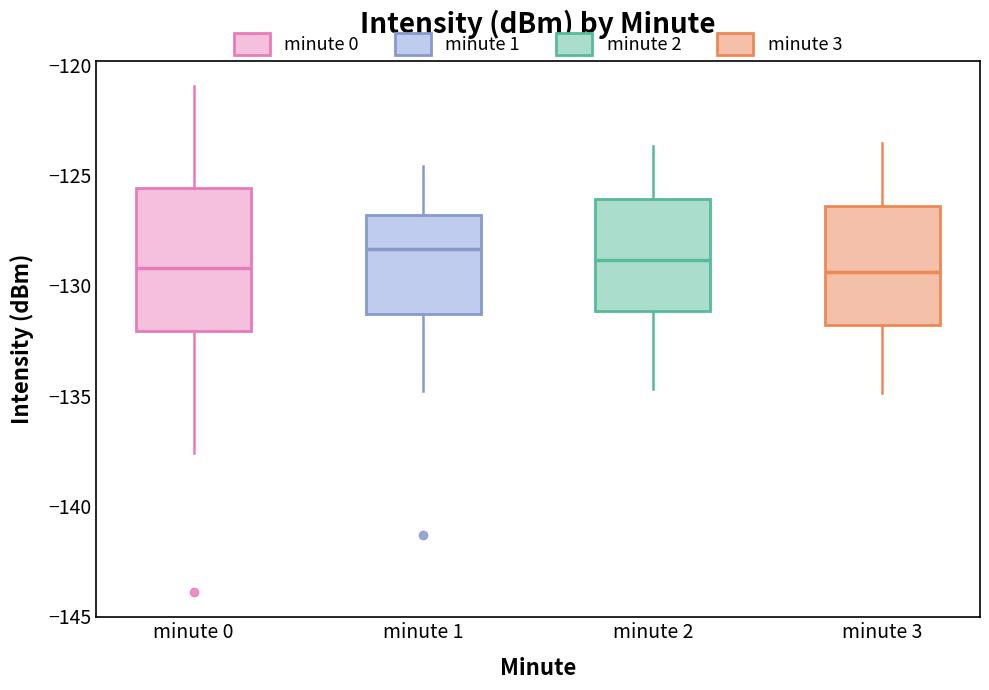

Where does the upper whisker of the box for minute 3 end on the y-axis? The values are not printed on the chart, so give them approximately, as read against the axis.

-123.5